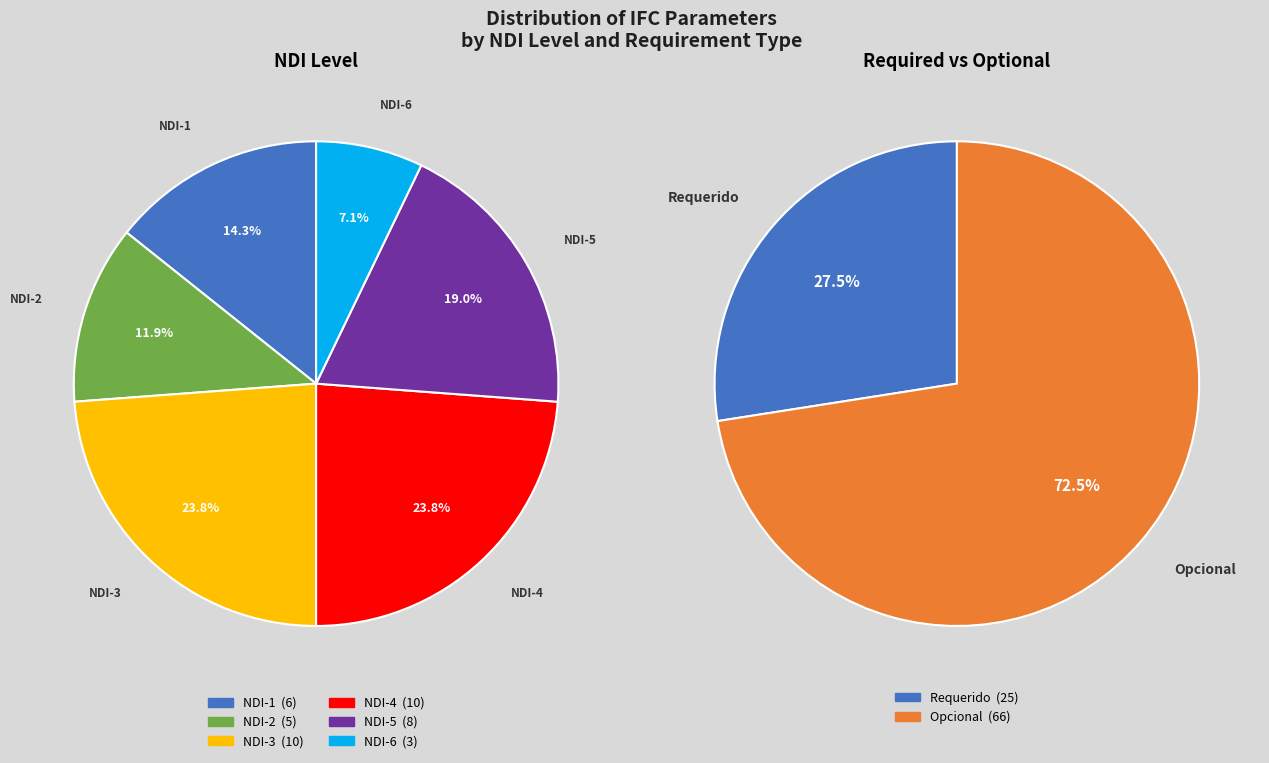

To the nearest percent, what percentage of the pie is NDI-3?

24%